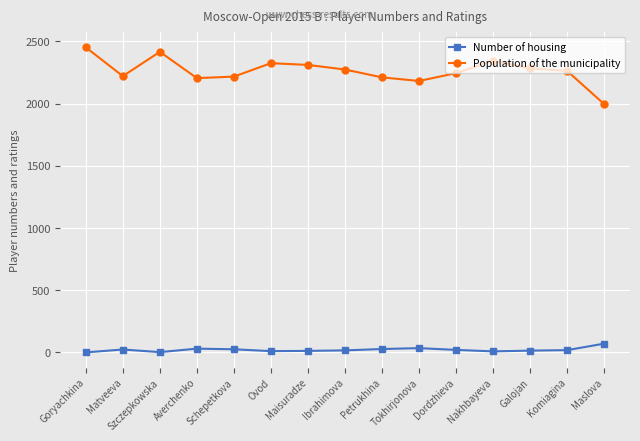

True or false: Population of the municipality and Number of housing cross at least once.

False